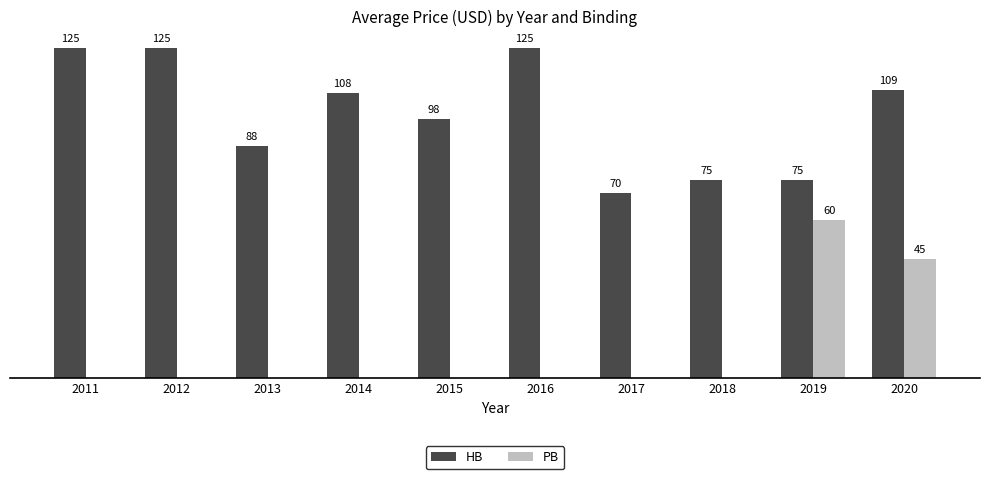

Between 2013 and 2020, which series saw the biggest shift?

PB